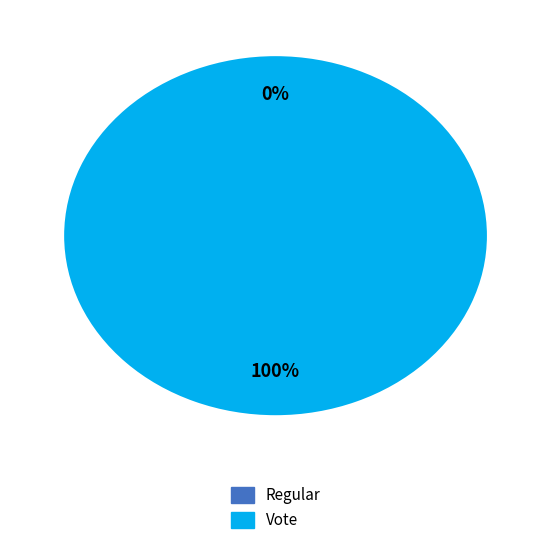

Which category has the biggest portion of the pie?

Vote